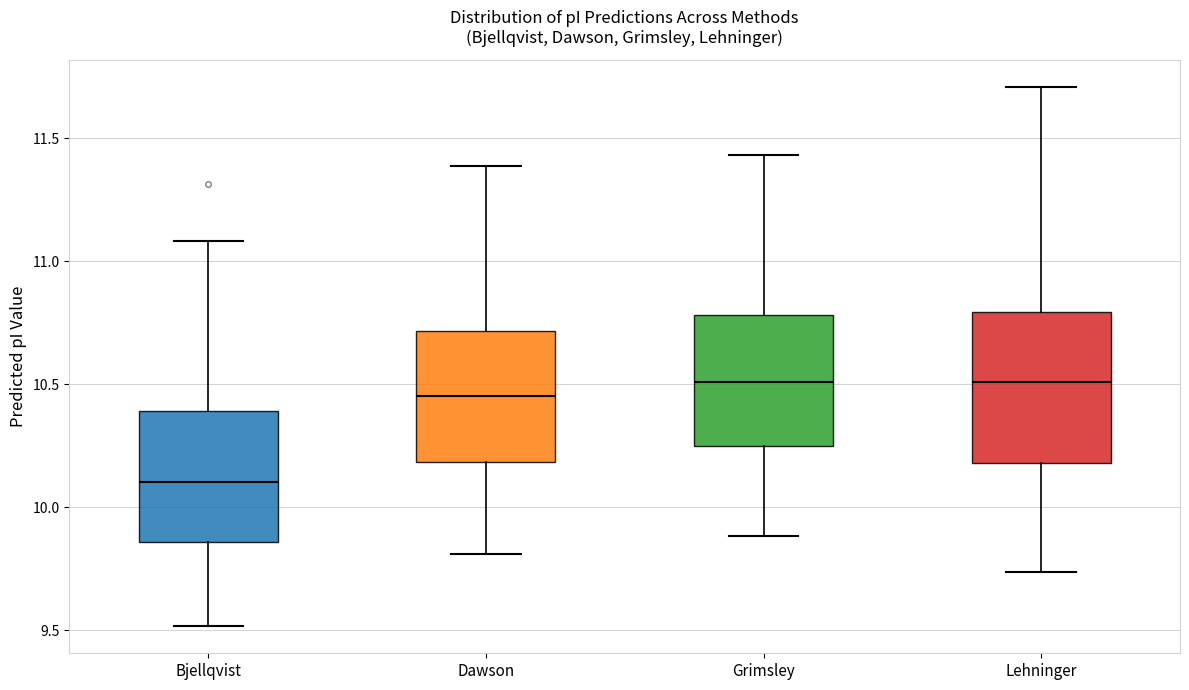

Where is the upper edge of the box for Bjellqvist on the y-axis? The values are not printed on the chart, so give them approximately, as read against the axis.

10.40